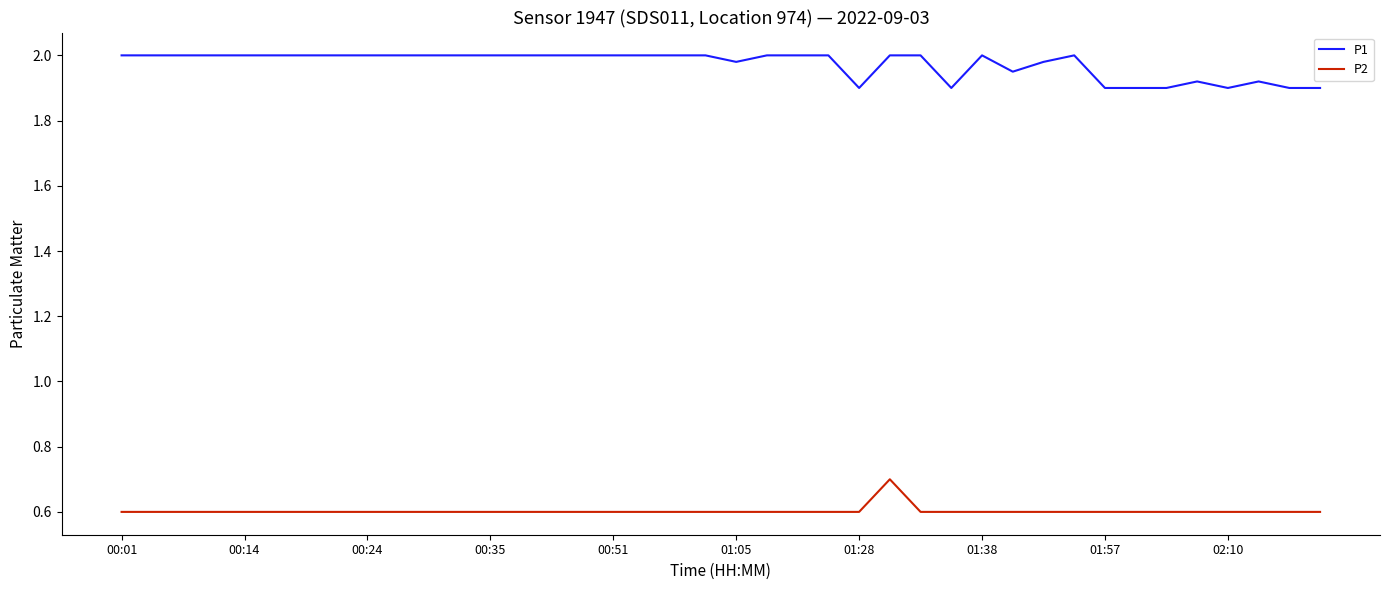

List the series in order of their peak value, highest first.

P1, P2